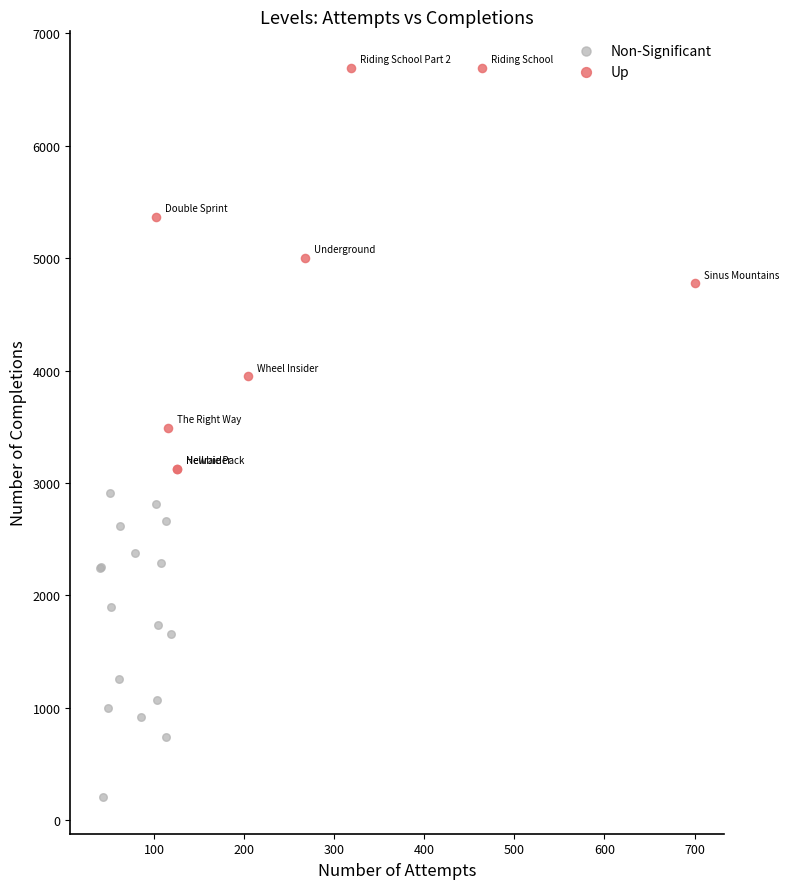

Which series reaches the maximum Y coordinate?

Up